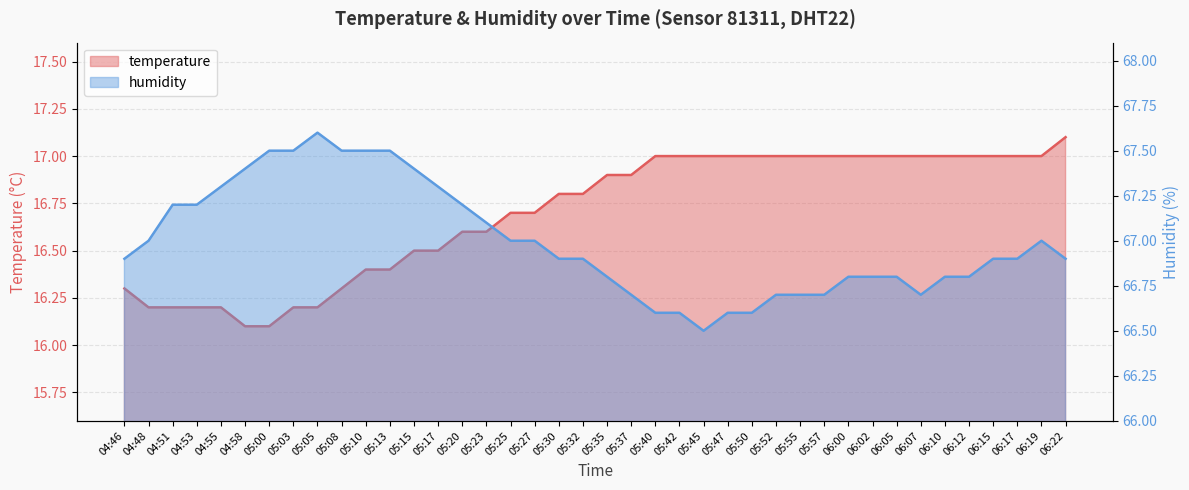

Which series has the largest range (max minus min)?

humidity